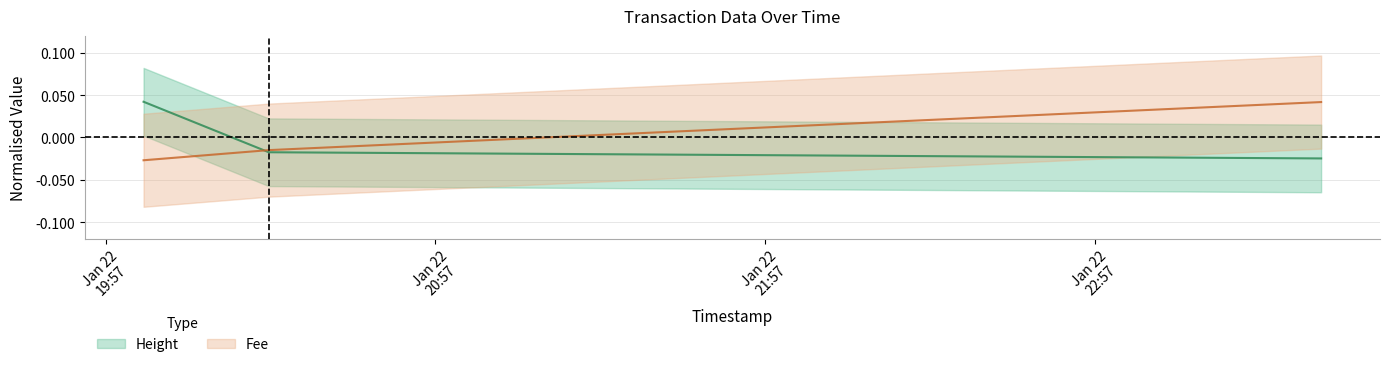

What position from the left is 2019-01-22 20:03:53?

1